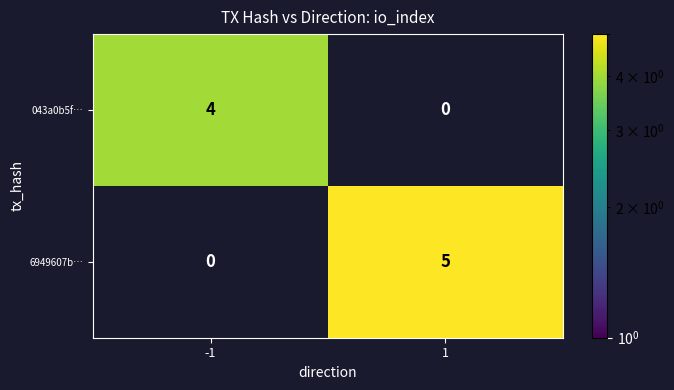

True or false: 6949607b… has a value of 3 at -1.

False